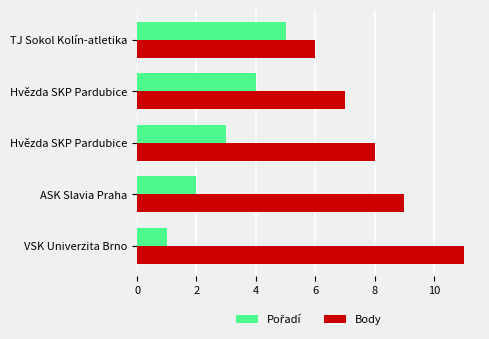

Which series has the largest total across all categories?

Body